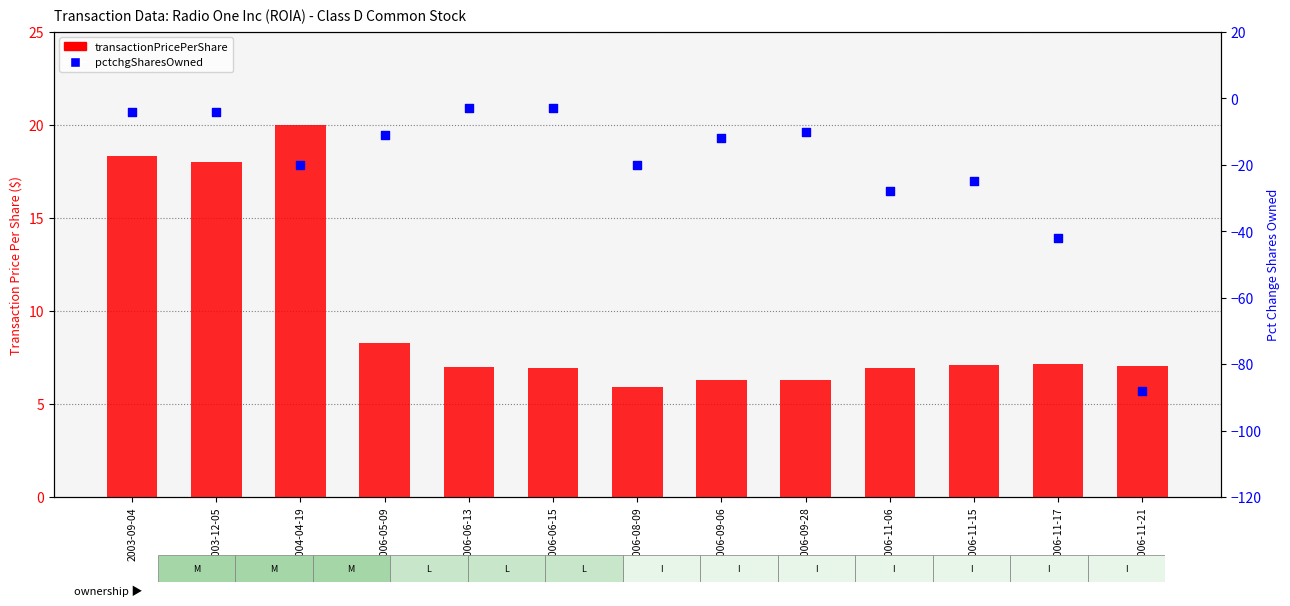

Which series has the largest total across all categories?

transactionPricePerShare